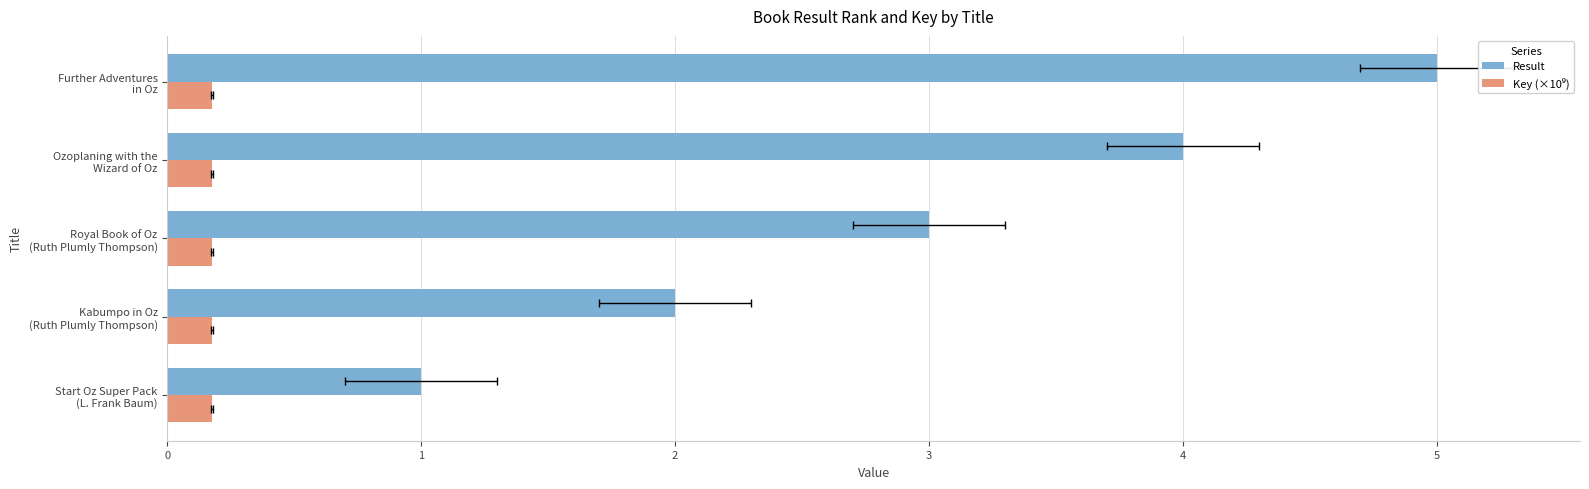

How many values in the Result series exceed 3?

2